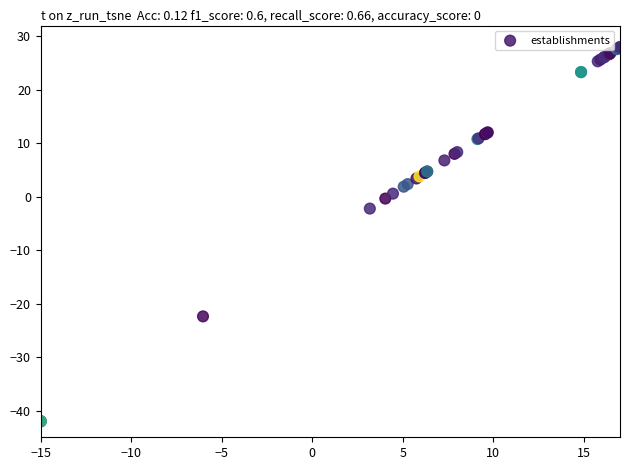

What Y value in the scatter plot is closest to -7?

-2.2